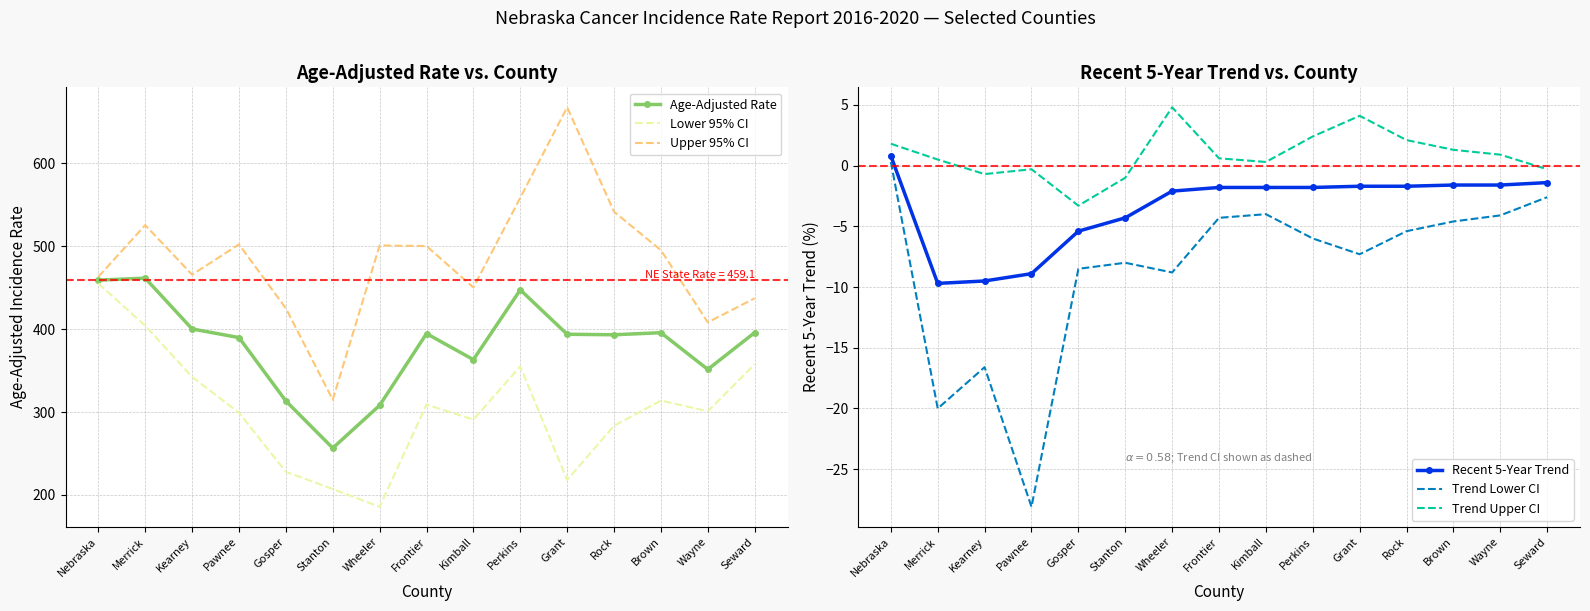

What is the maximum value shown in the chart?

667.6